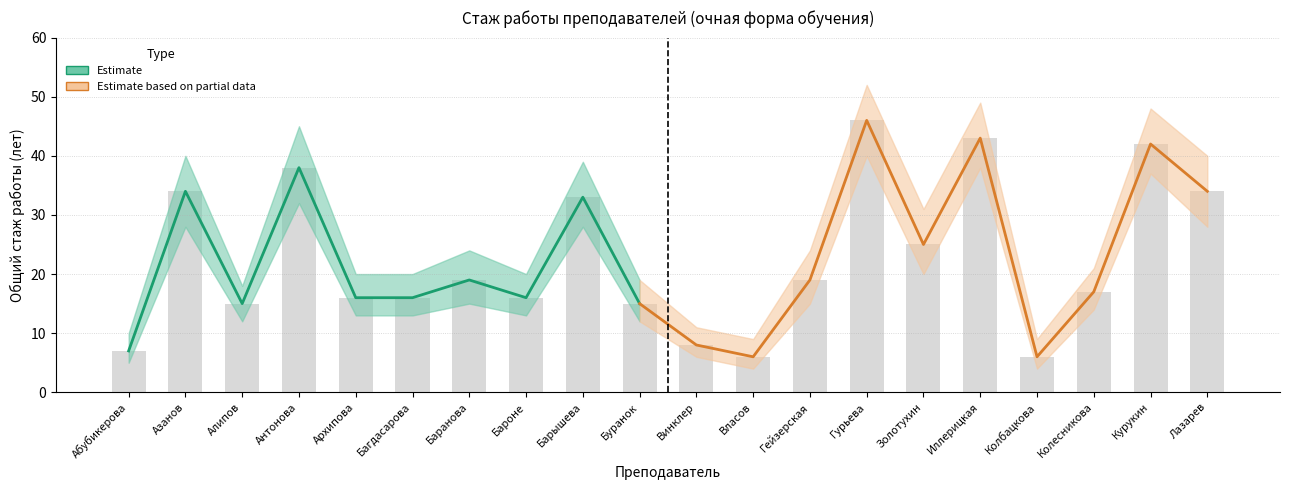

What is the greatest value displayed?

52